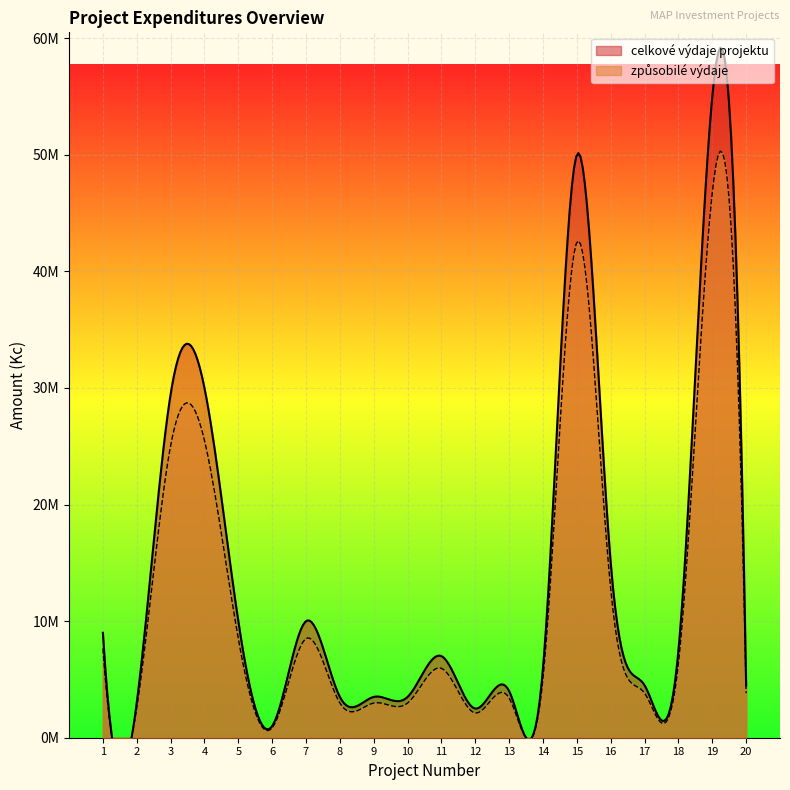

What is the total value across all series at 19?

101750000